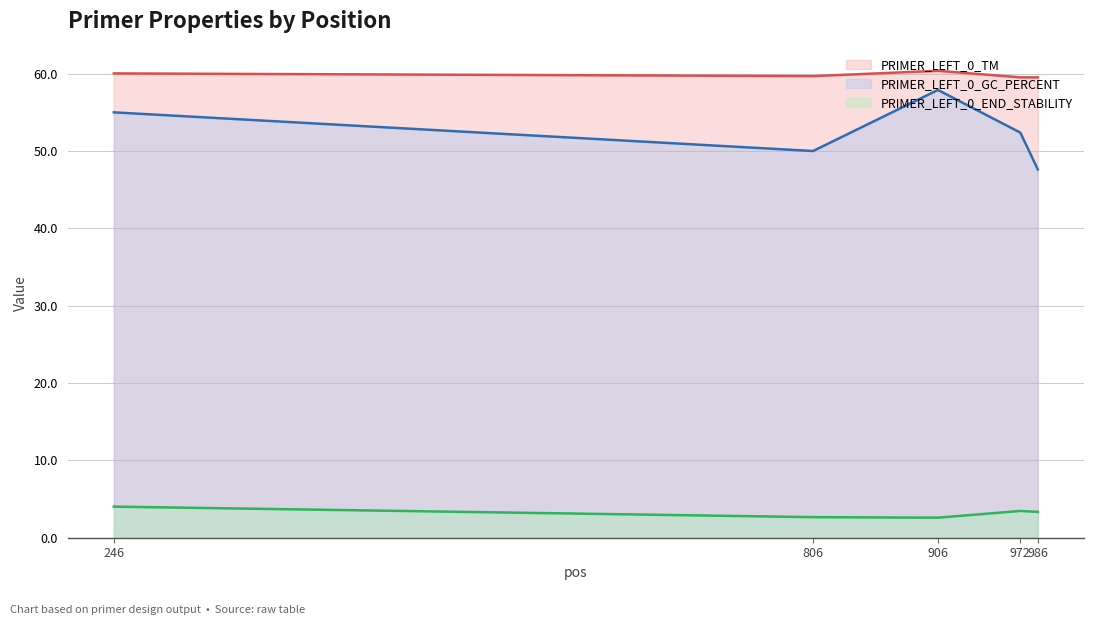

How many interior local valleys does the PRIMER_LEFT_0_END_STABILITY series have?

1